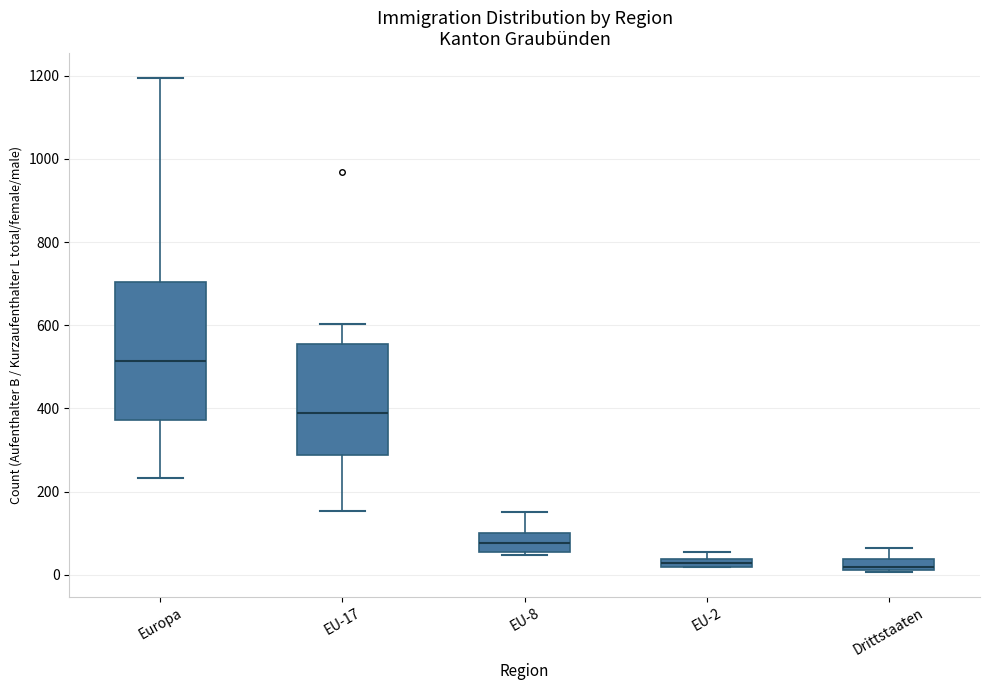

Comparing the boxes themselves (not the whiskers), which one is the tallest?

Europa